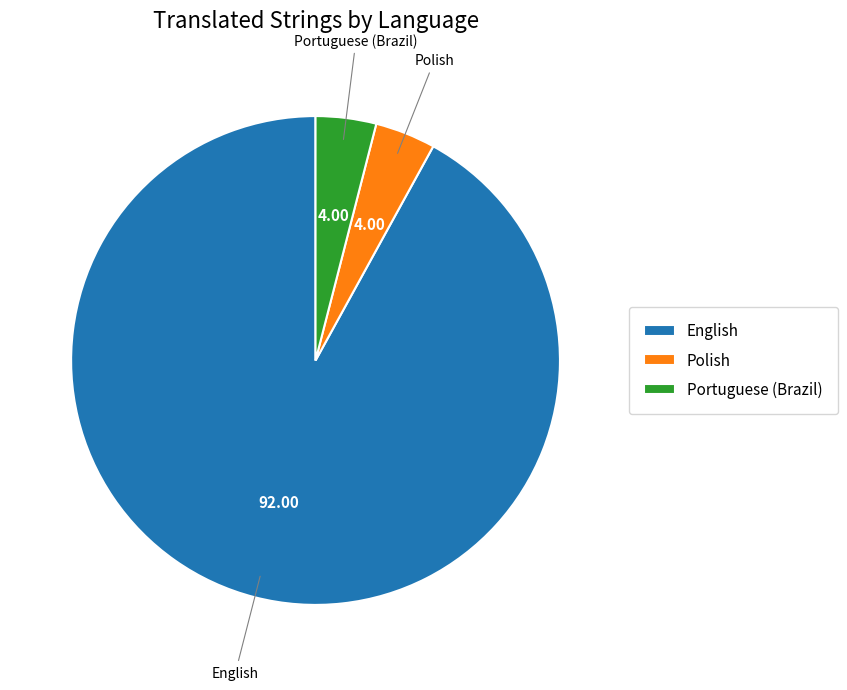

How many segments does this pie chart have?

3